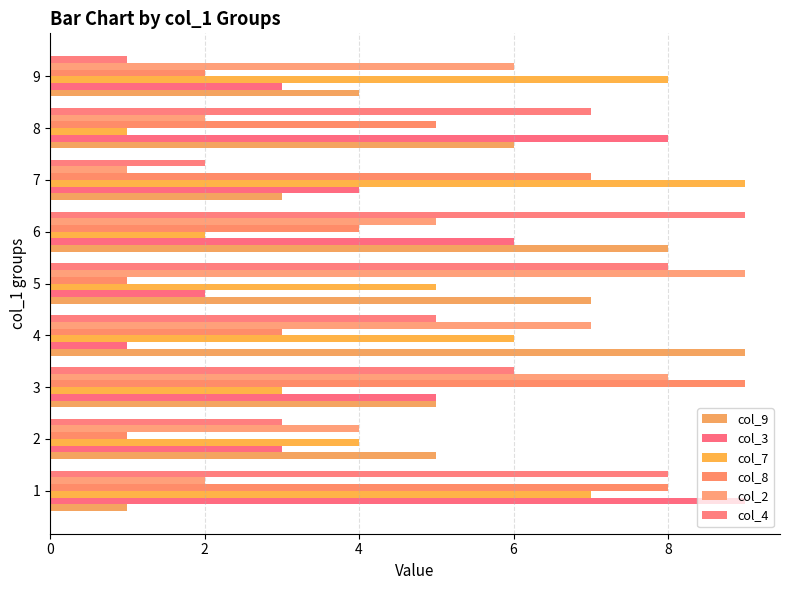

What is the sum of all col_2 values?

44